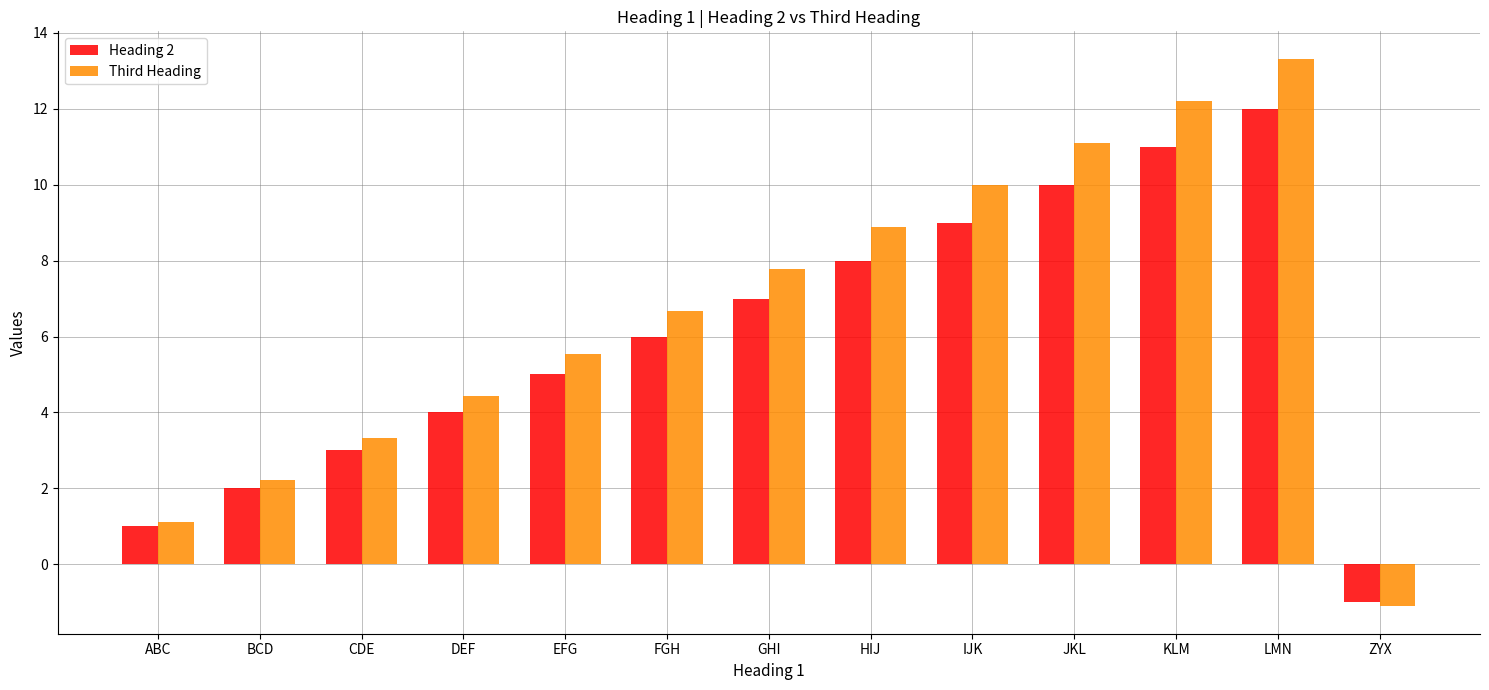

At which category is the sum across all series the highest?

LMN